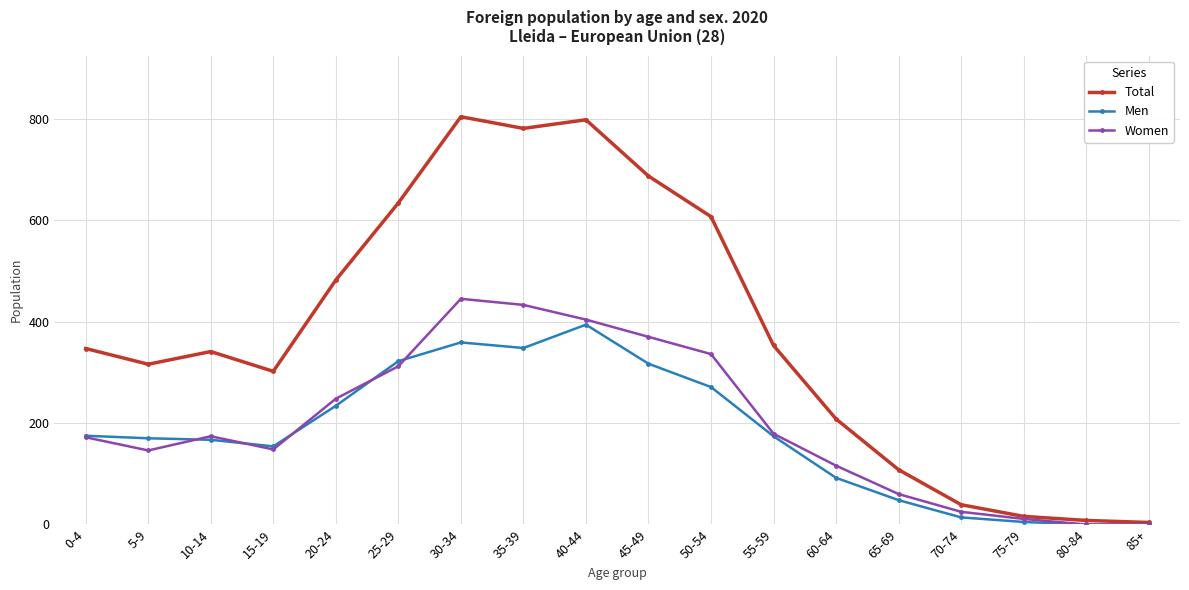

Which series has the widest spread of values?

Total